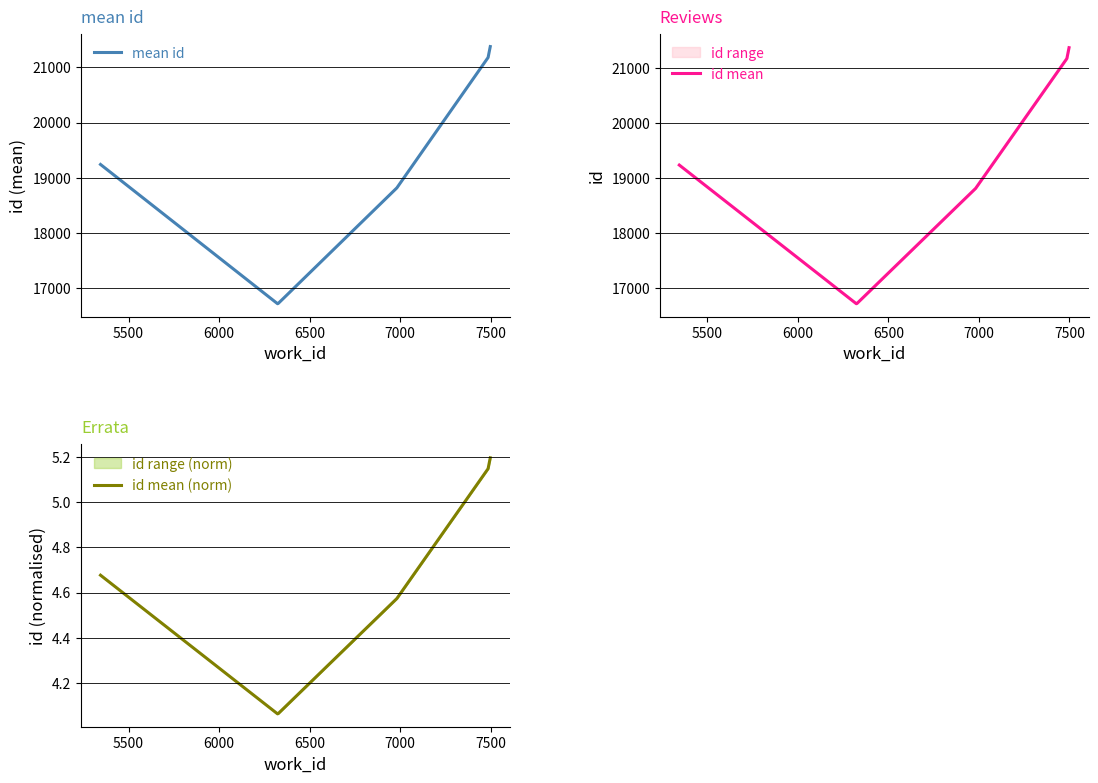

Between 7500 and 6000, which is larger?

7500